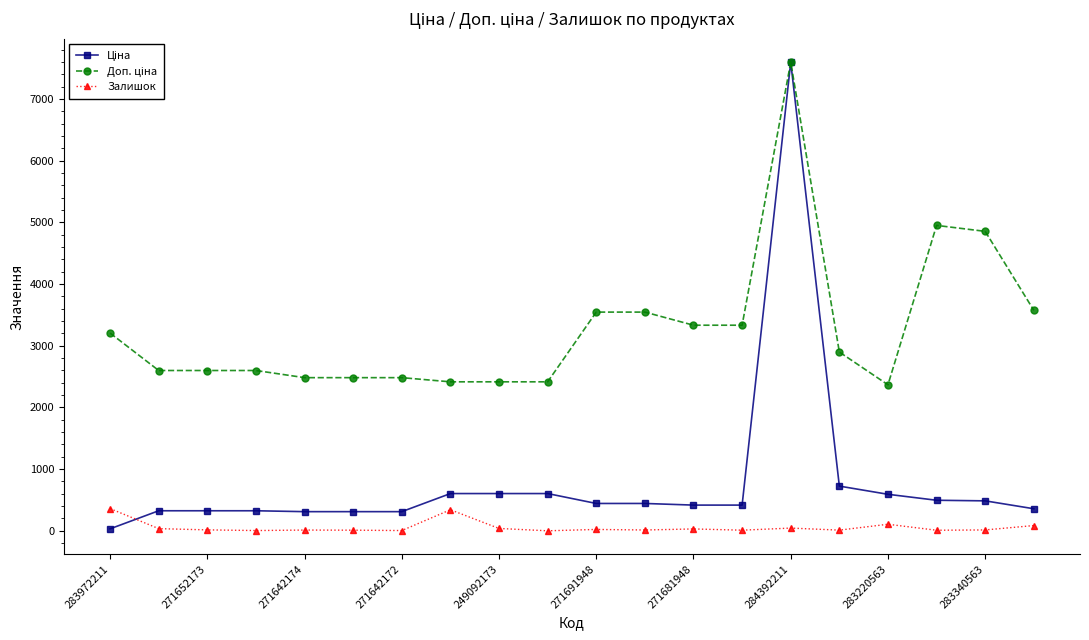

What is the greatest value displayed?

7596.5